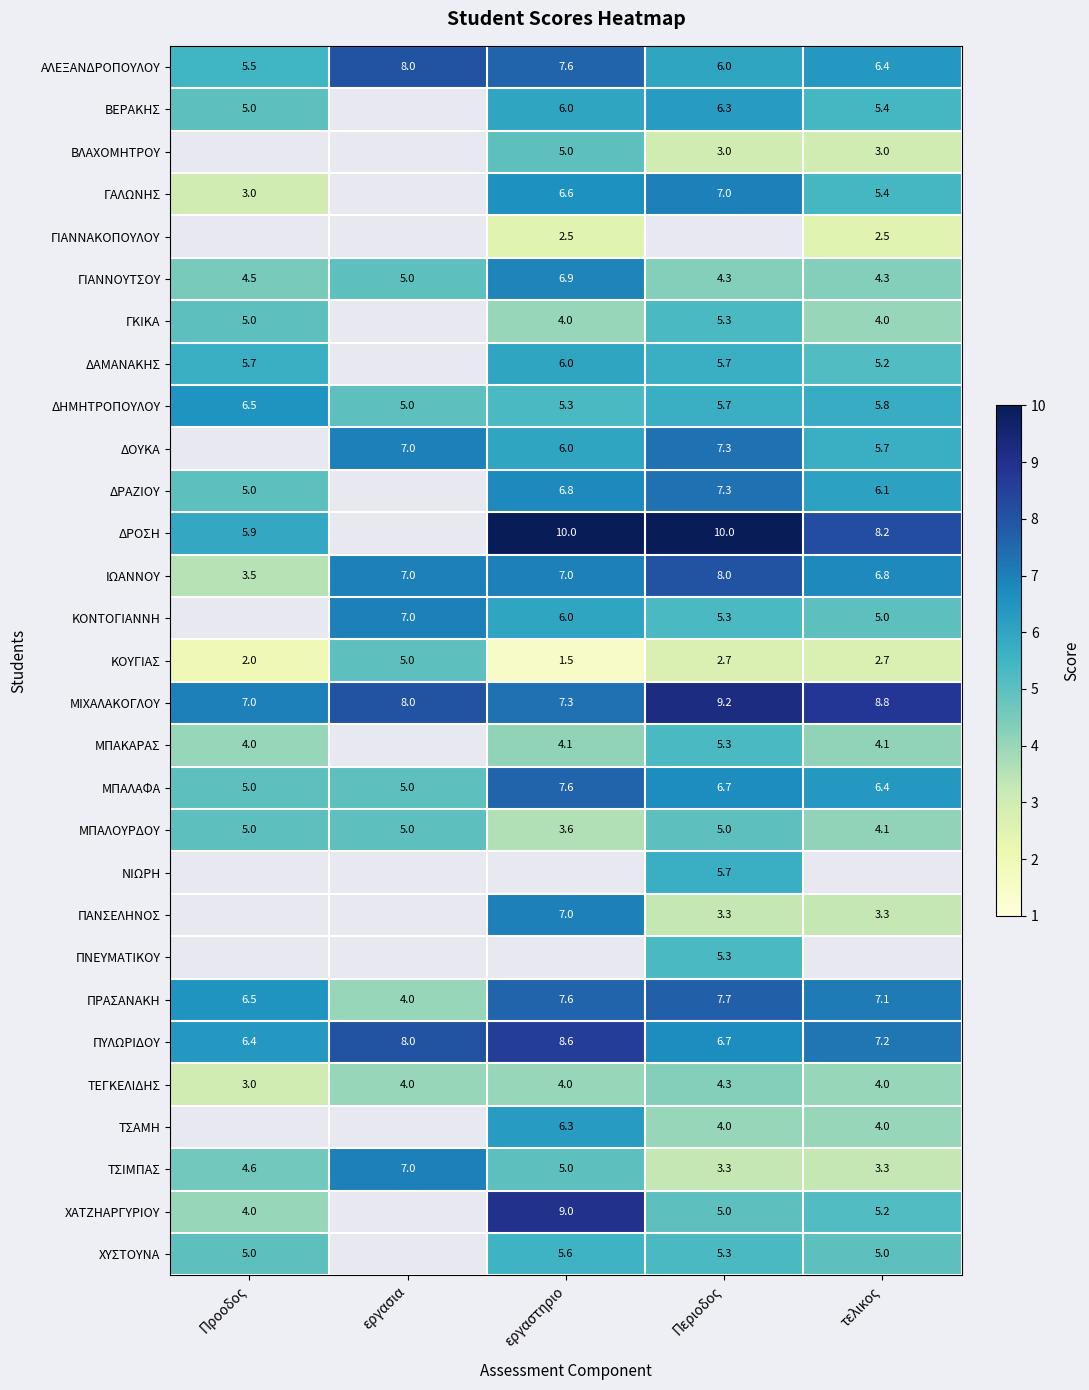

How many categories are shown in the chart?

5